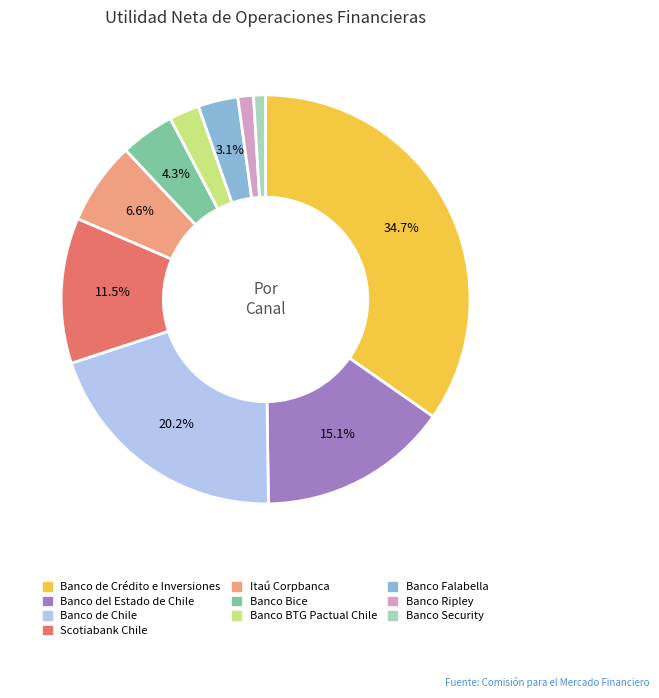

To the nearest percent, what is the average slice percentage?

10%